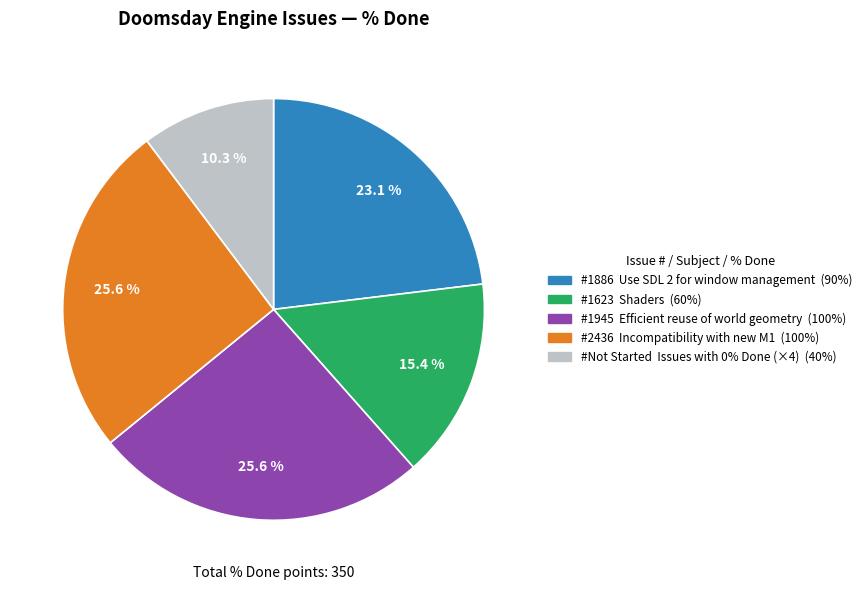

Is there any slice that represents more than half of the pie?

No